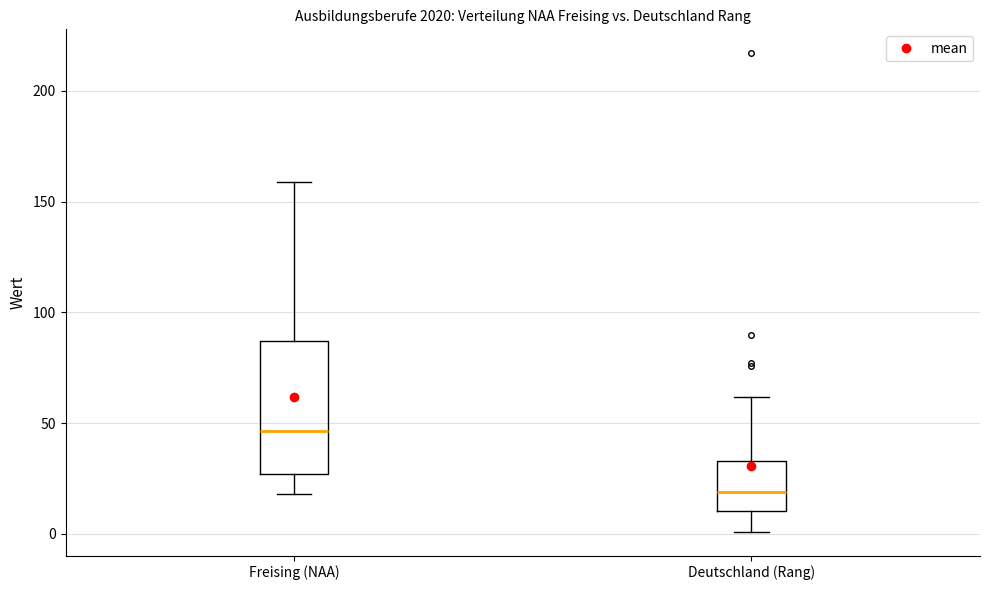

Which box is the tallest, from its lower edge to its upper edge?

Freising (NAA)